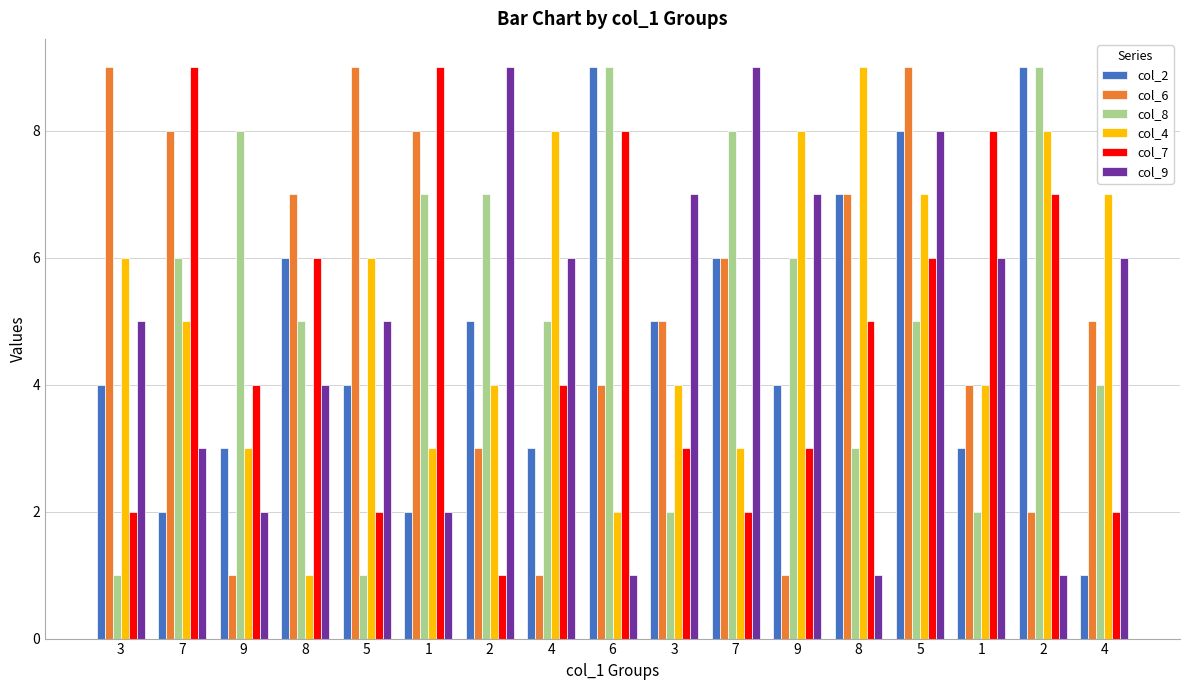

Count the number of categories in the chart.

17